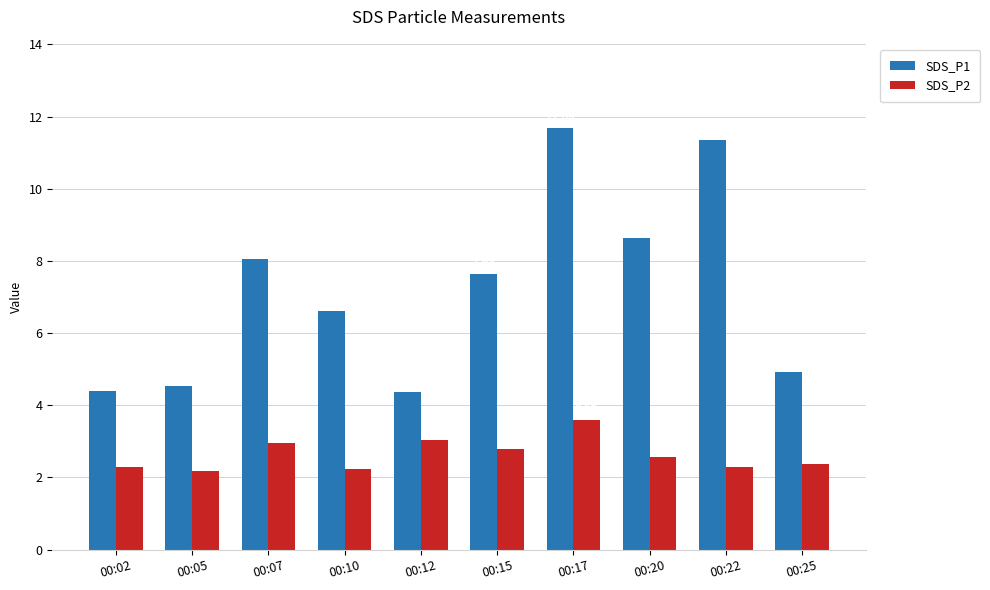

At which category is the sum across all series the highest?

00:17